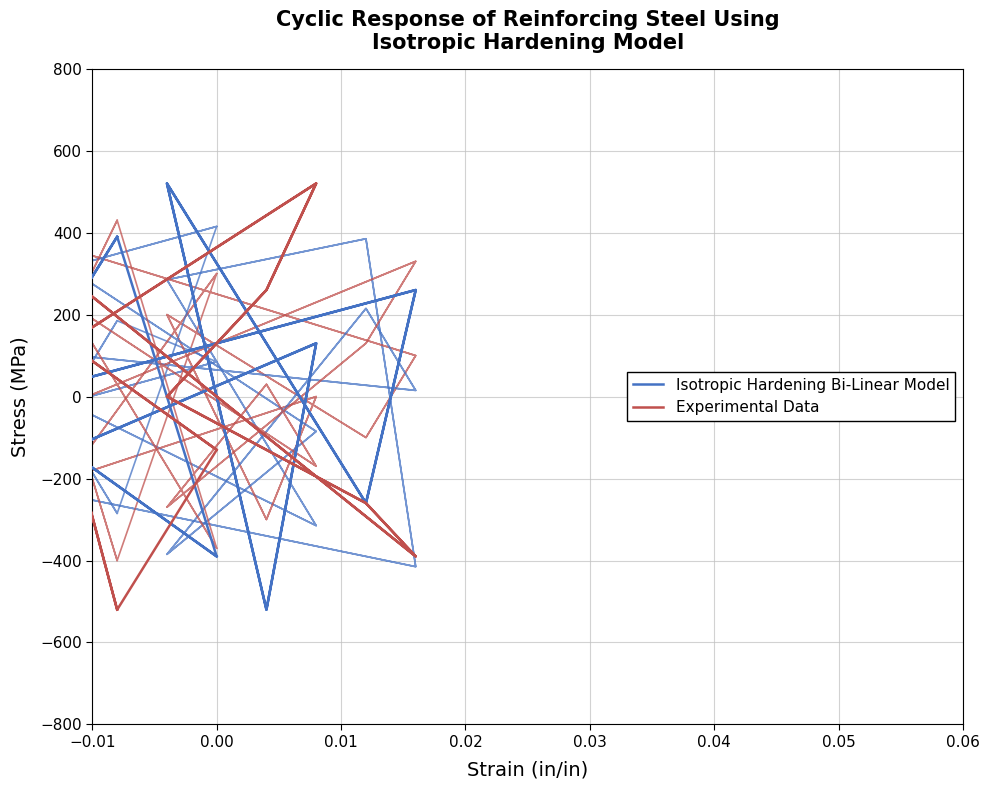

How many categories are shown in the chart?

18